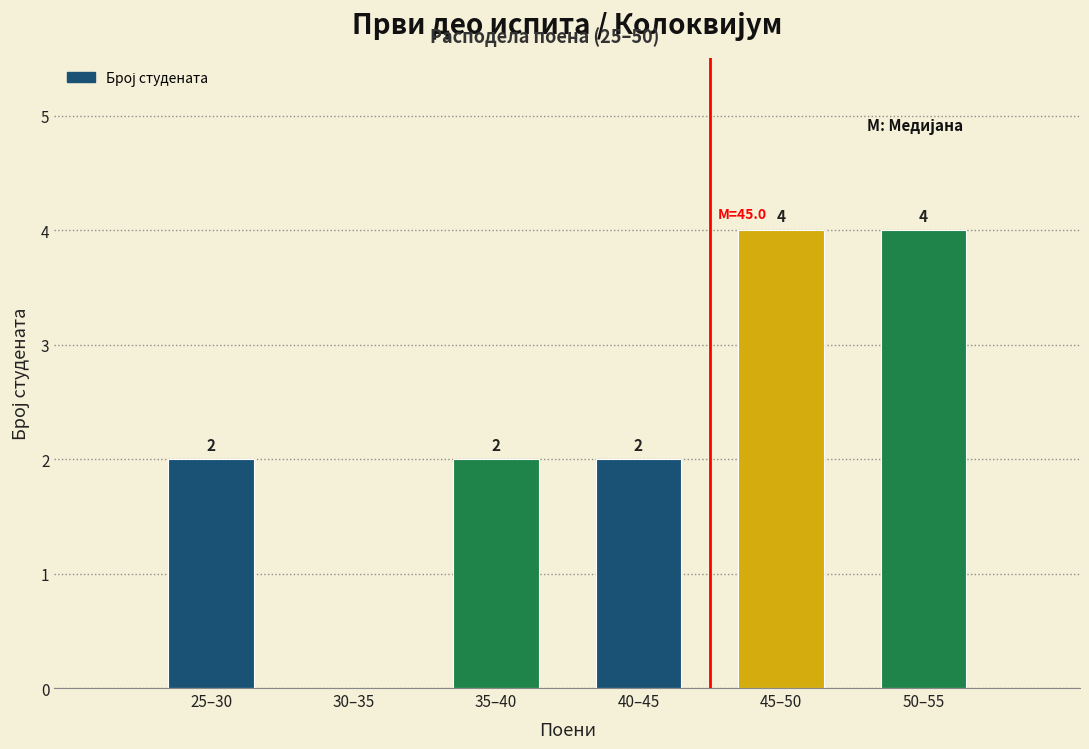

Reading left to right, what are all the values shown in this chart?

25–30=2	30–35=0	35–40=2	40–45=2	45–50=4	50–55=4